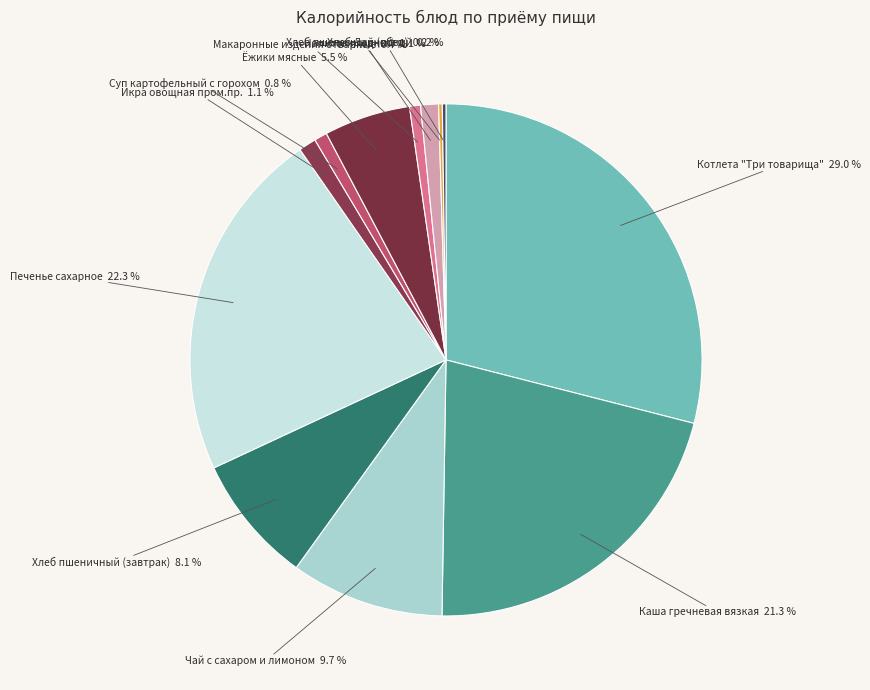

Combined, do Чай с сахаром и лимоном and Икра овощная пром.пр. account for over 50%?

No